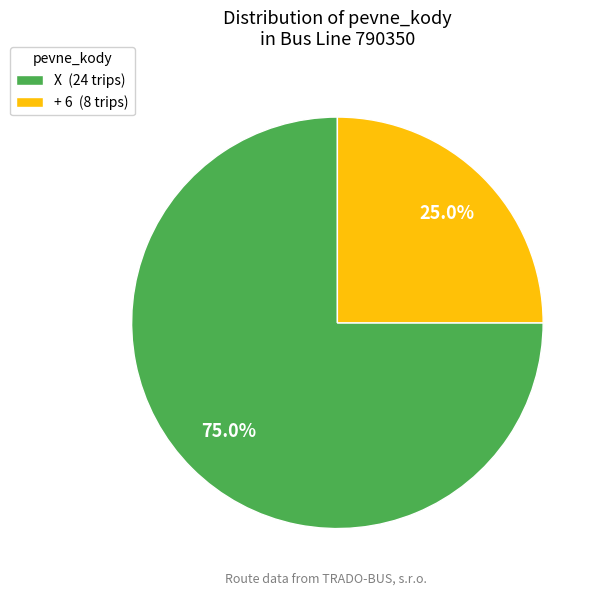

To the nearest percent, what is the difference between the X and + 6 slice percentages?

50%